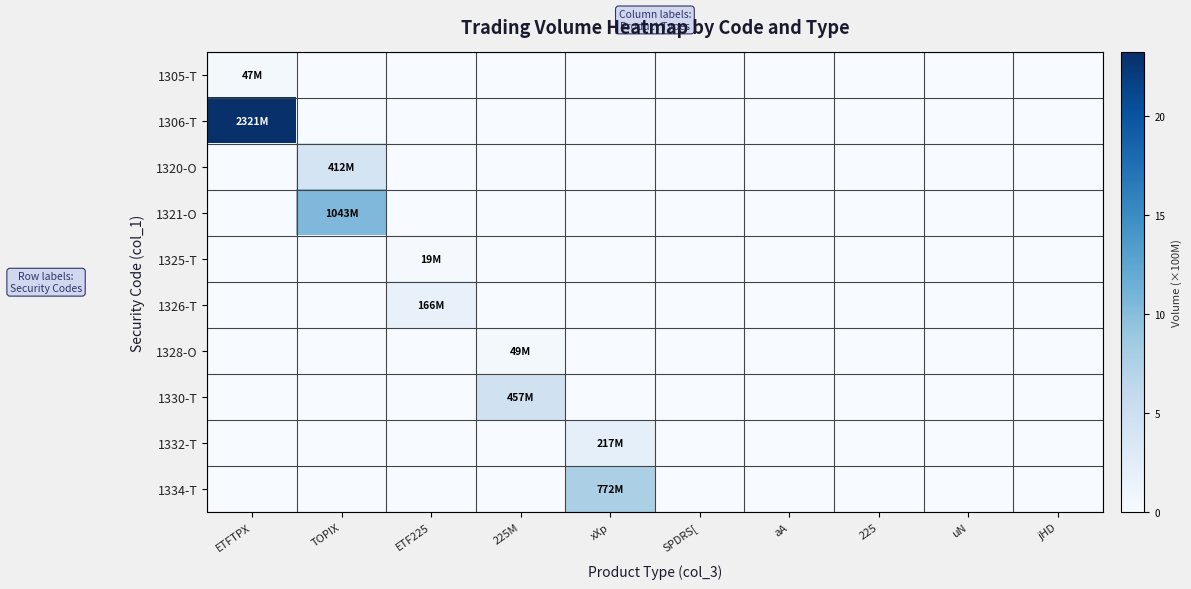

Which series has the widest spread of values?

1306-T